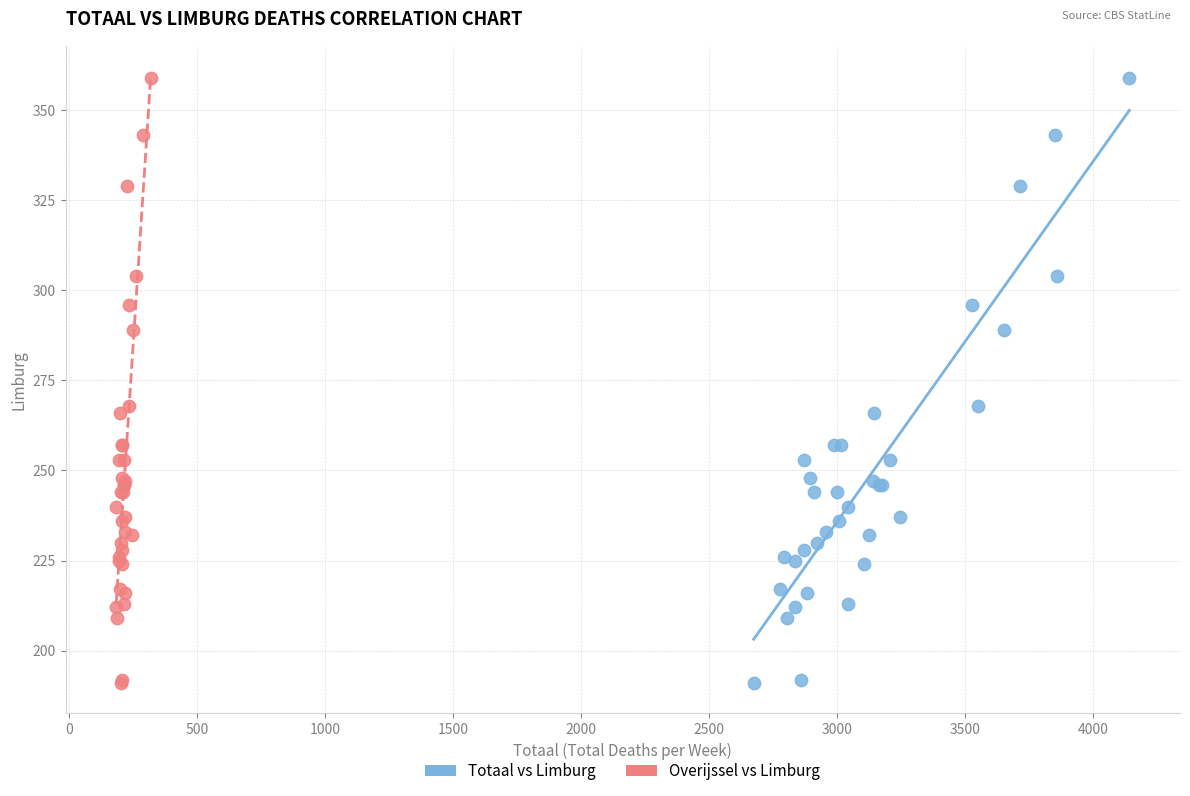

What are all the series names shown in the legend?

Totaal vs Limburg, Overijssel vs Limburg